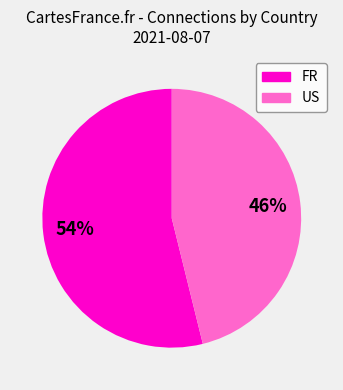

What is the majority slice?

FR